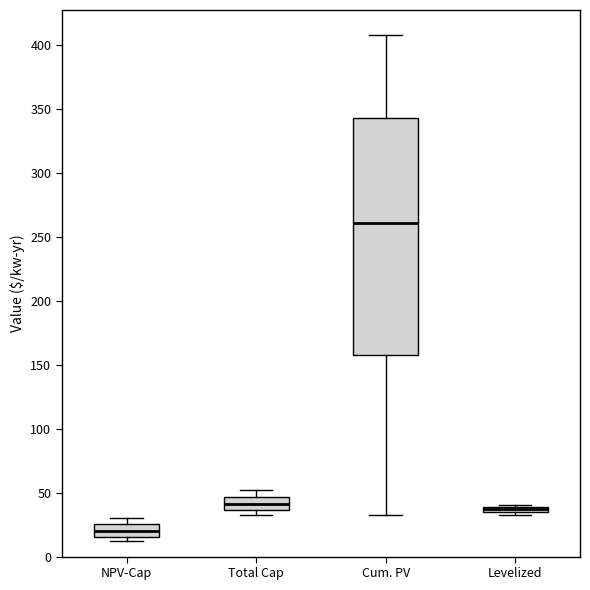

Where is the lower edge of the box for NPV-Cap on the y-axis? The values are not printed on the chart, so give them approximately, as read against the axis.

15